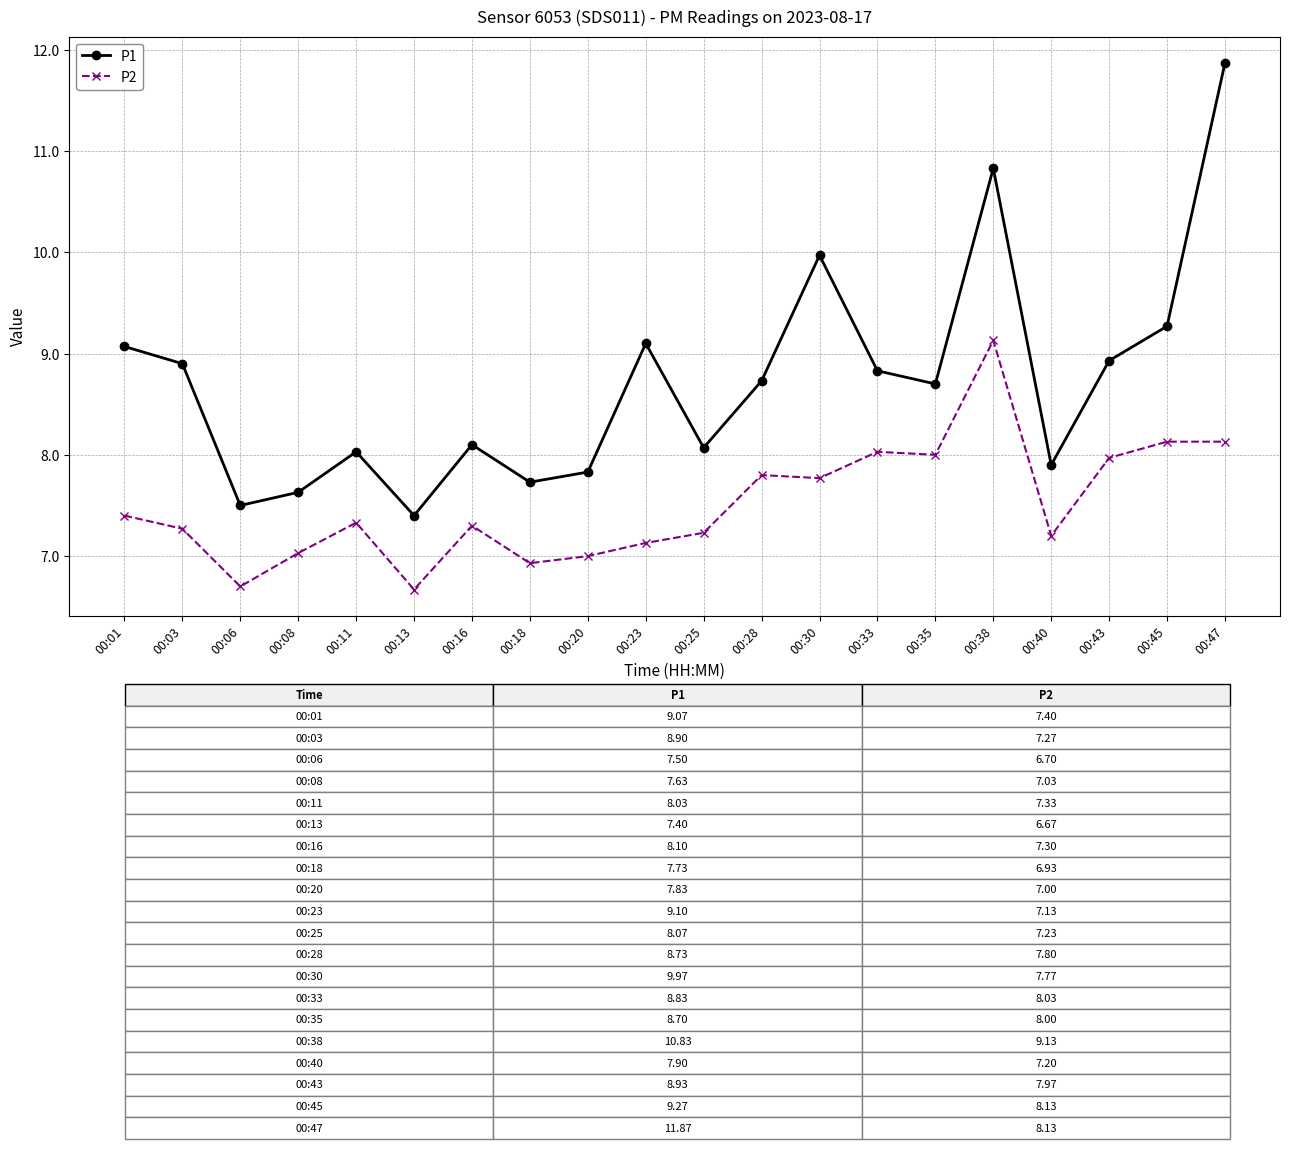

What is the highest value of the P1 series?

11.9